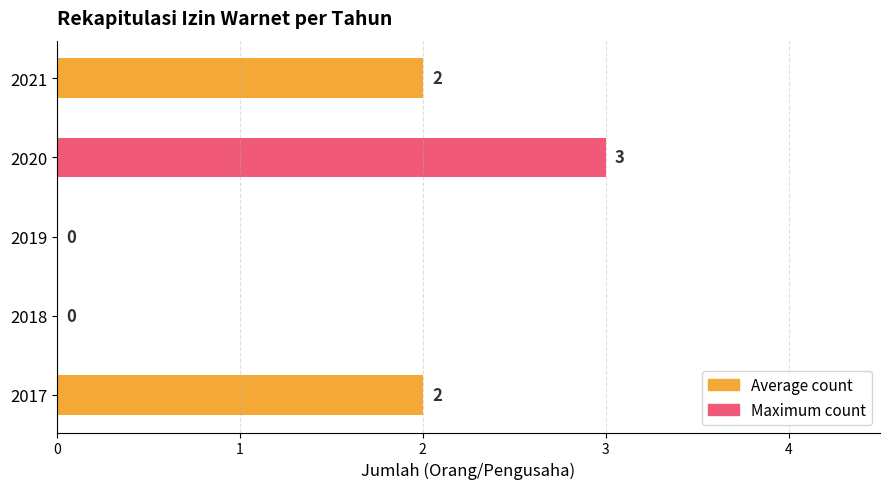

What is the average value?

1